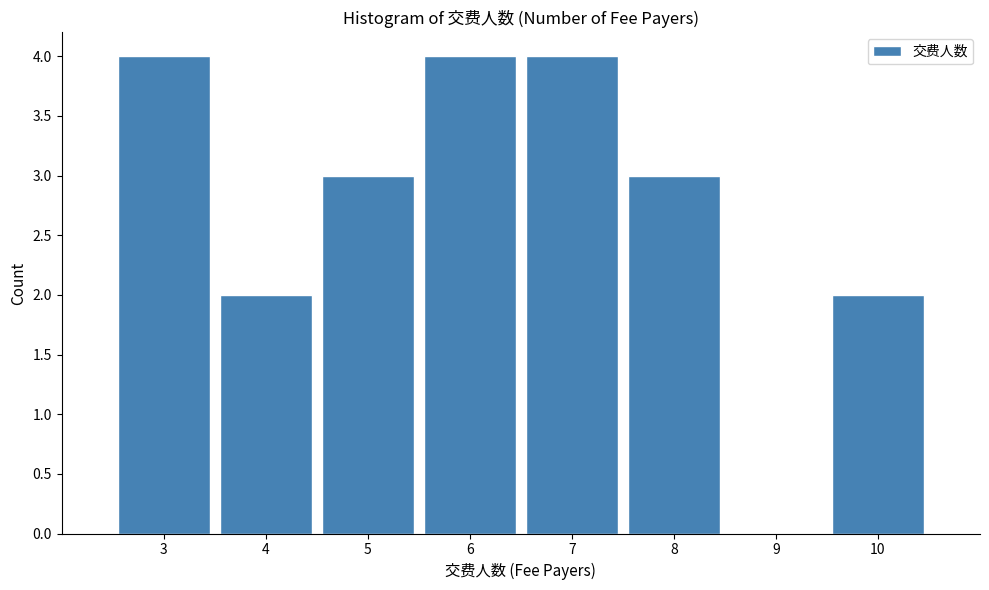

Reading left to right, transcribe this chart: for each bar, give the range it covers on the x-axis and its height. The values are not printed on the chart, so give them approximately, as read against the axis.

2.5 to 3.5: 4
3.5 to 4.5: 2
4.5 to 5.5: 3
5.5 to 6.5: 4
6.5 to 7.5: 4
7.5 to 8.5: 3
8.5 to 9.5: 0
9.5 to 10.5: 2